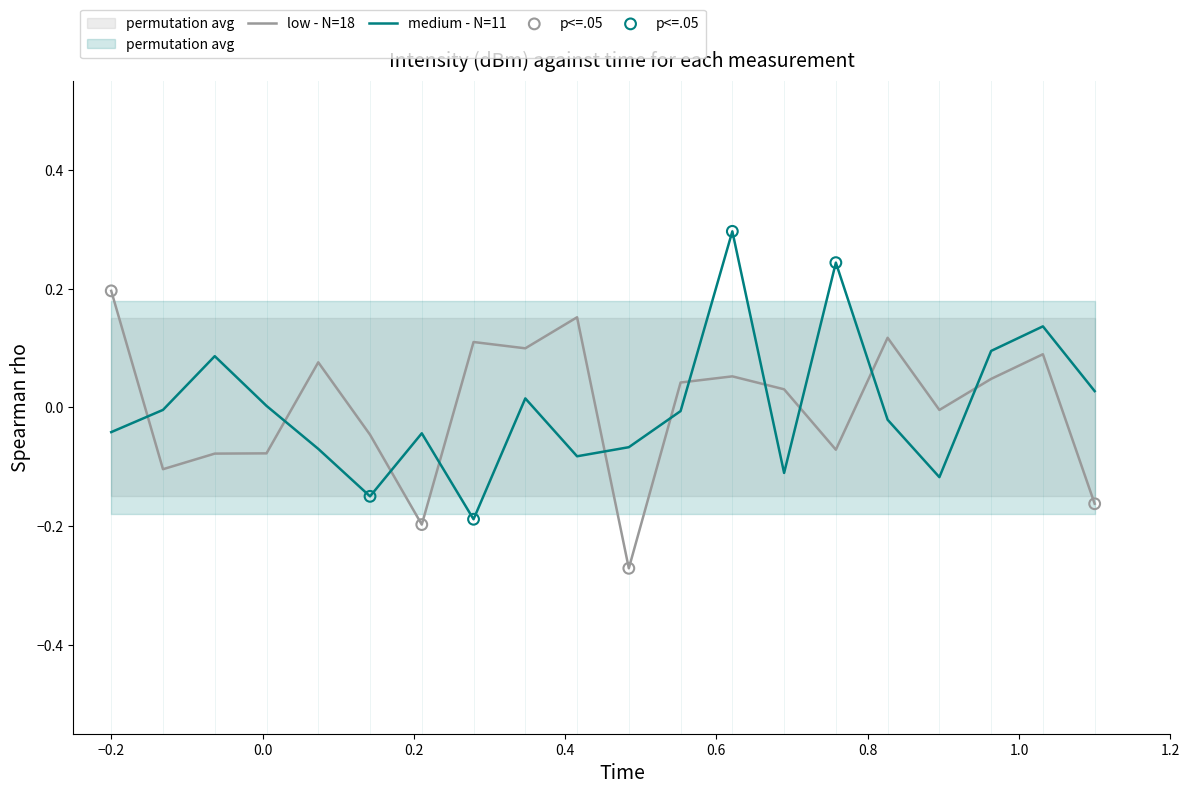

Which series has the largest total across all categories?

low - N=18